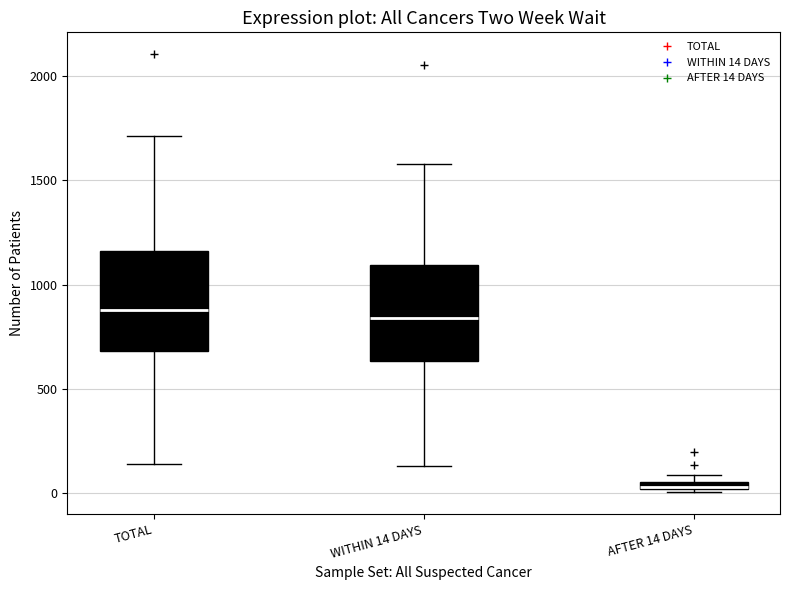

Where is the lower edge of the box for WITHIN 14 DAYS on the y-axis? The values are not printed on the chart, so give them approximately, as read against the axis.

650